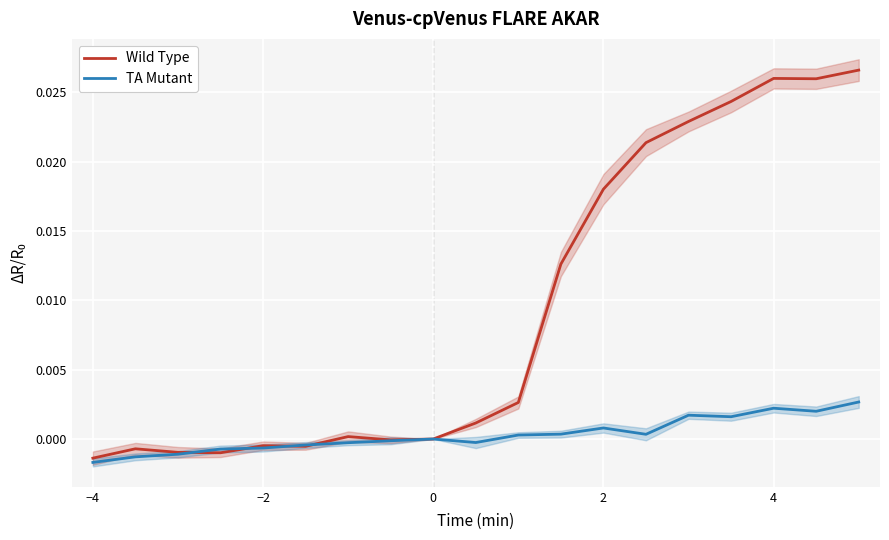

How many data points in TA Mutant are above 0?

9